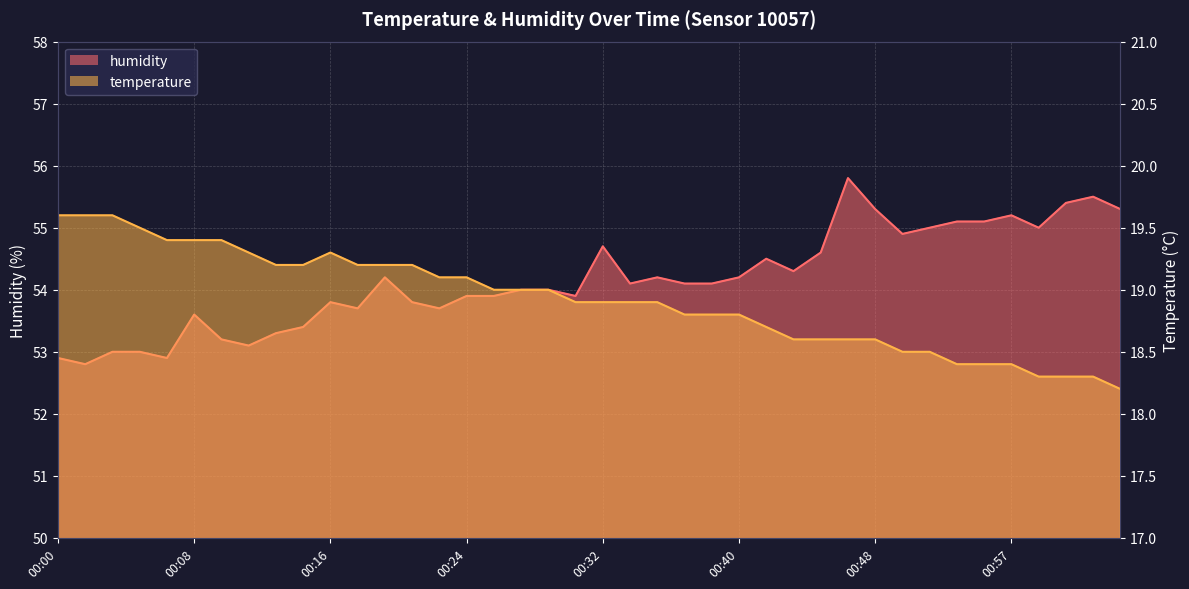

Rank the series by their average value, from highest to lowest.

humidity, temperature